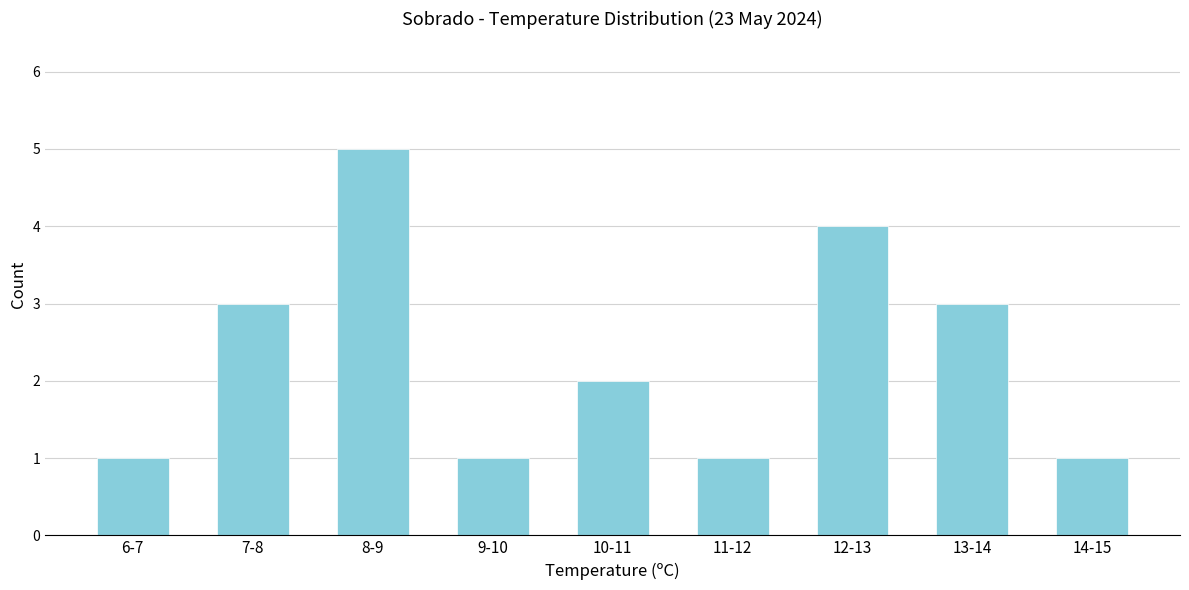

Reading left to right, list all the values displayed in this chart.

6-7=1	7-8=3	8-9=5	9-10=1	10-11=2	11-12=1	12-13=4	13-14=3	14-15=1